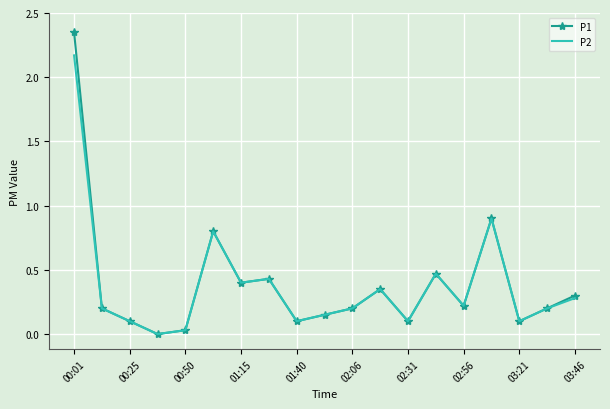

Rank the series by their maximum value, from highest to lowest.

P1, P2